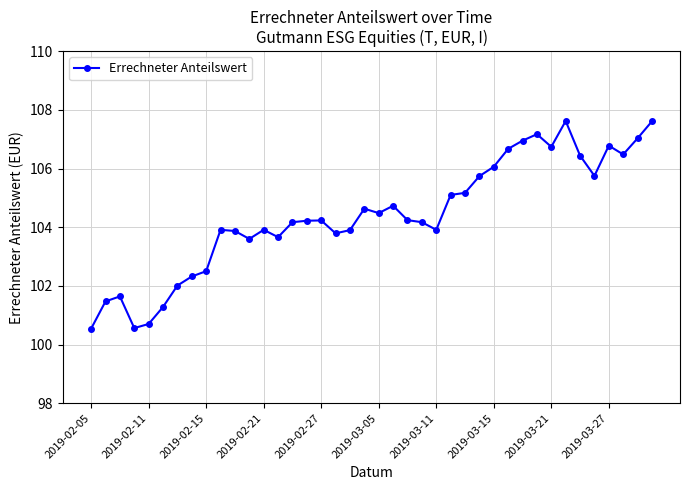

True or false: the data has more than 2 interior local peaks.

True